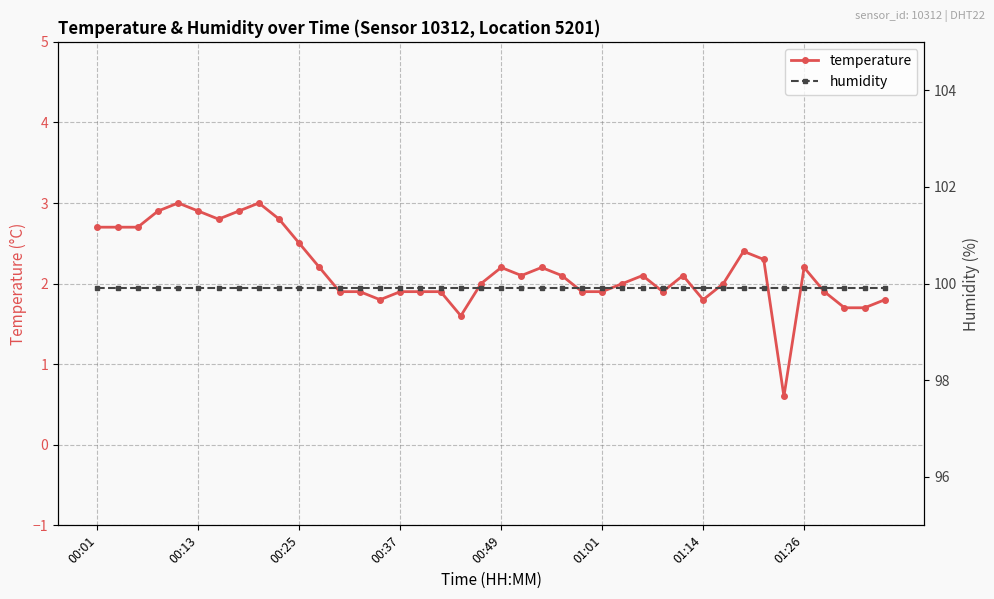

What is the lowest value of the temperature series?

0.6